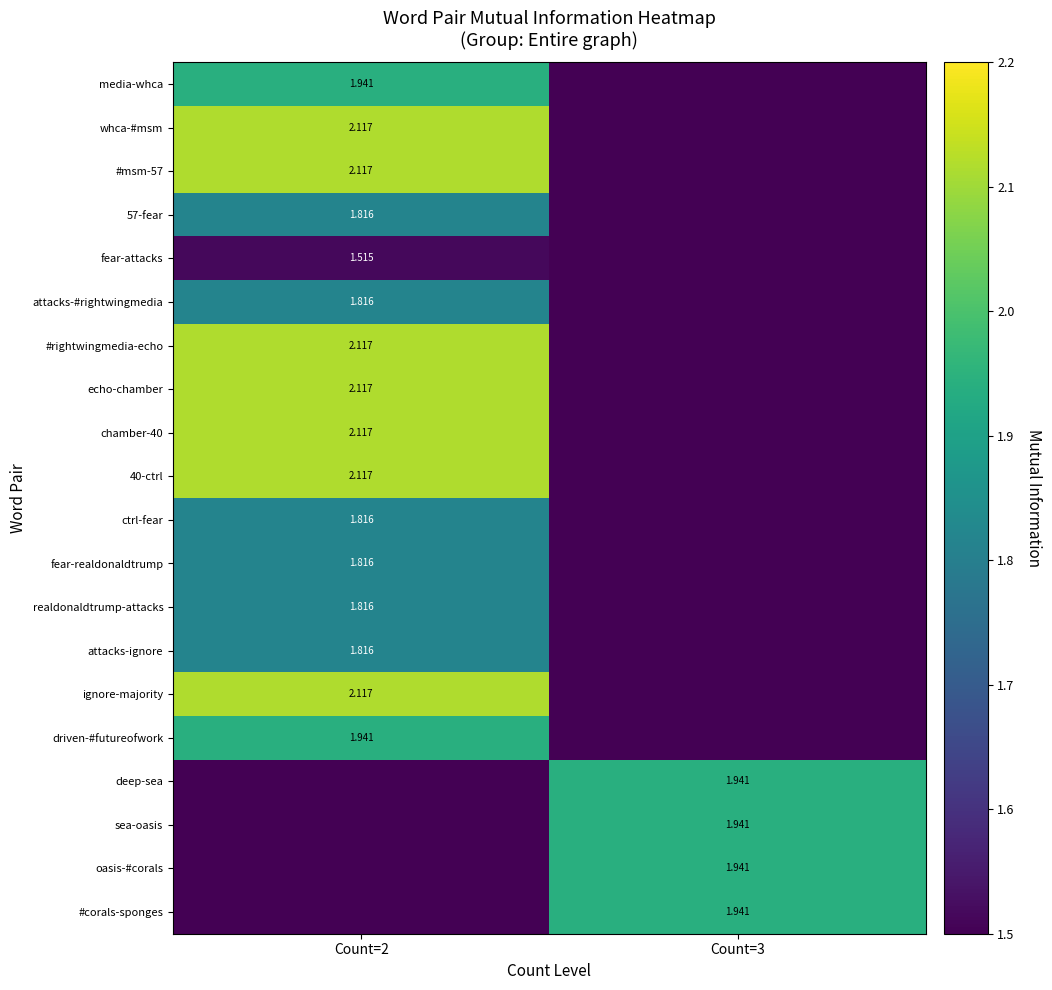

At which label is 57-fear closest to 0?

Count=3